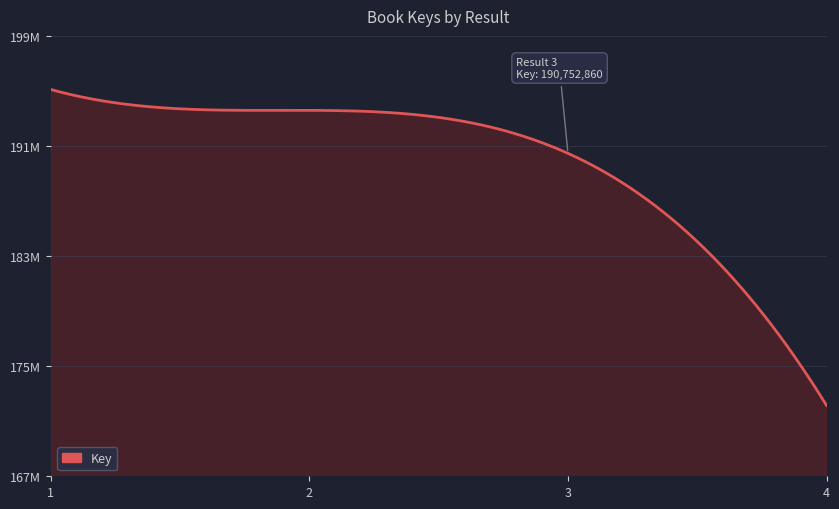

What is the value of the 1st point from the left?

195407916